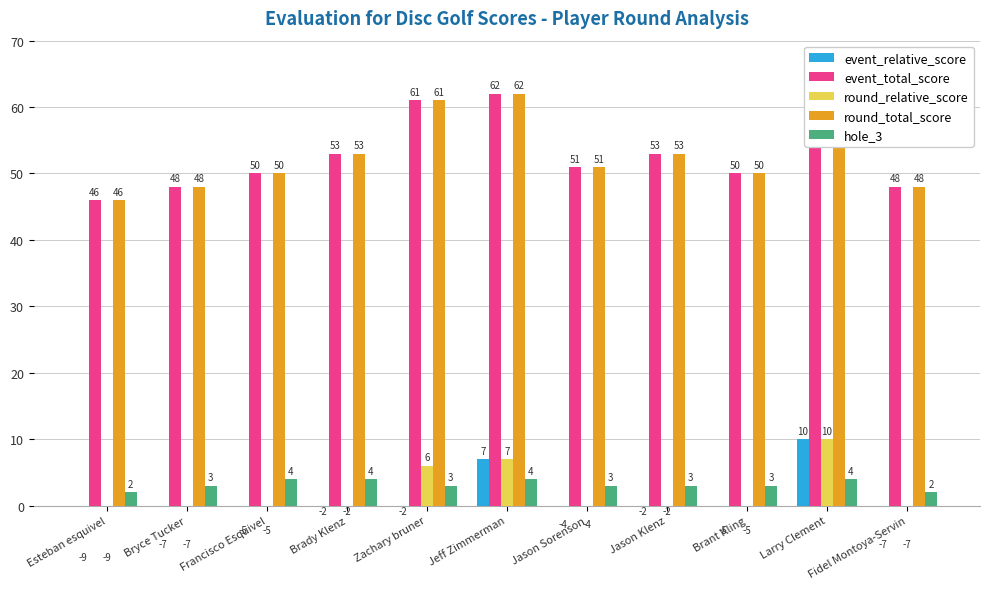

How many positive values does the round_relative_score series have?

3